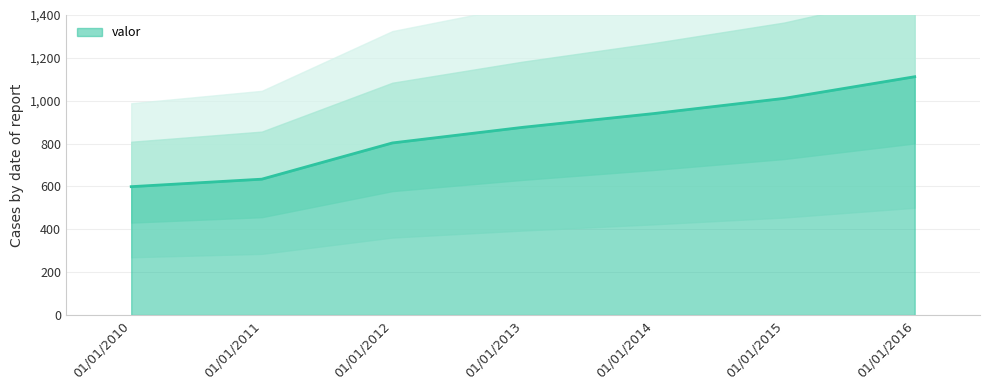

Which label corresponds to the smallest value in the chart?

01/01/2010